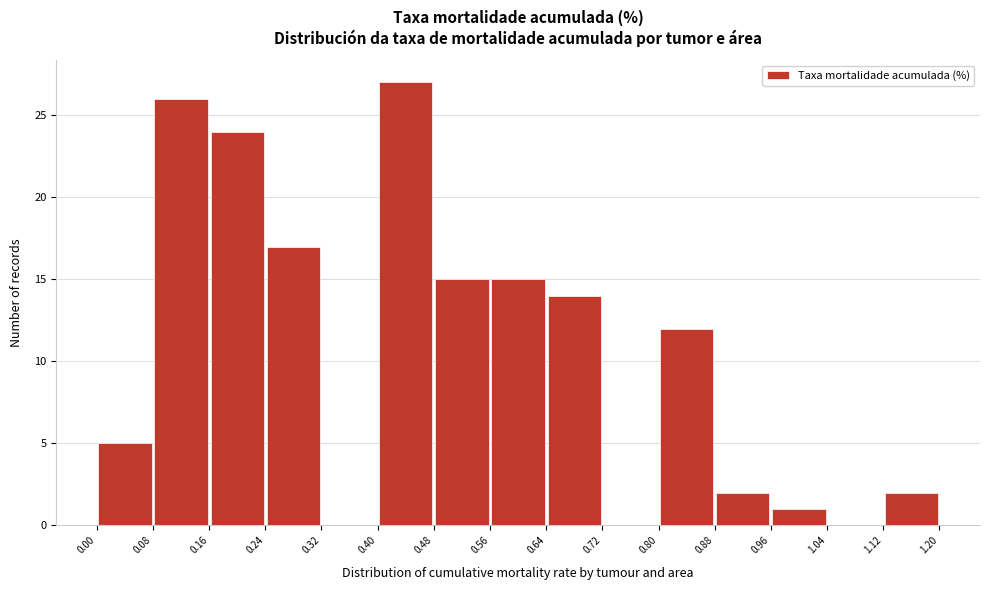

Reading left to right, transcribe this chart: for each bar, give the range it covers on the x-axis and its height. The values are not printed on the chart, so give them approximately, as read against the axis.

0.00 to 0.08: 5
0.08 to 0.16: 26
0.16 to 0.24: 24
0.24 to 0.32: 17
0.32 to 0.40: 0
0.40 to 0.48: 27
0.48 to 0.56: 15
0.56 to 0.64: 15
0.64 to 0.72: 14
0.72 to 0.80: 0
0.80 to 0.88: 12
0.88 to 0.96: 2
0.96 to 1.04: 1
1.04 to 1.12: 0
1.12 to 1.20: 2